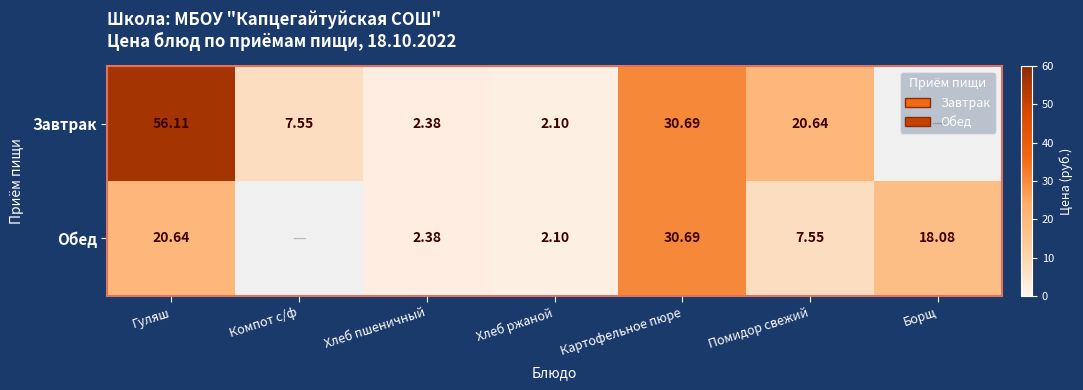

Rank the series at Помидор свежий from highest to lowest value.

Завтрак, Обед